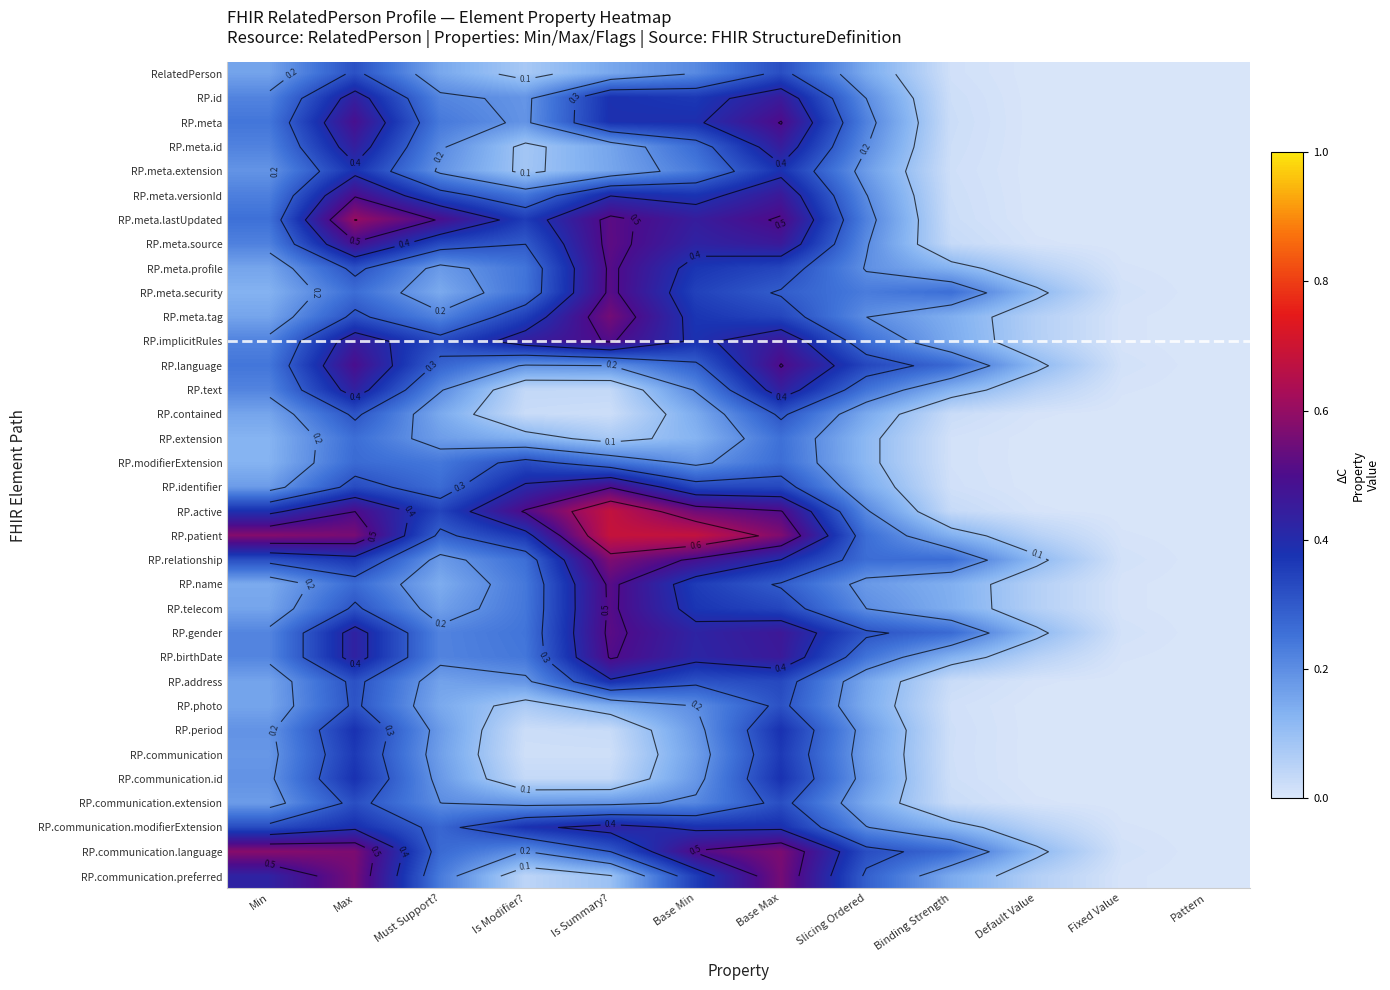

At which category is the sum across all series the highest?

Base Max